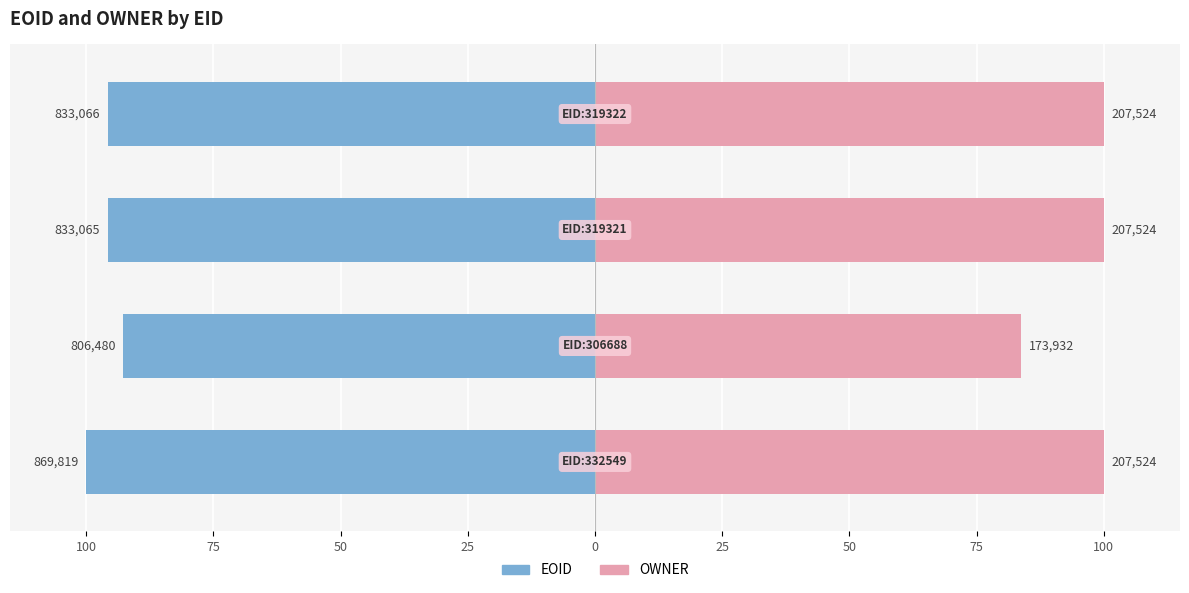

At how many categories does at least one series exceed 18?

4